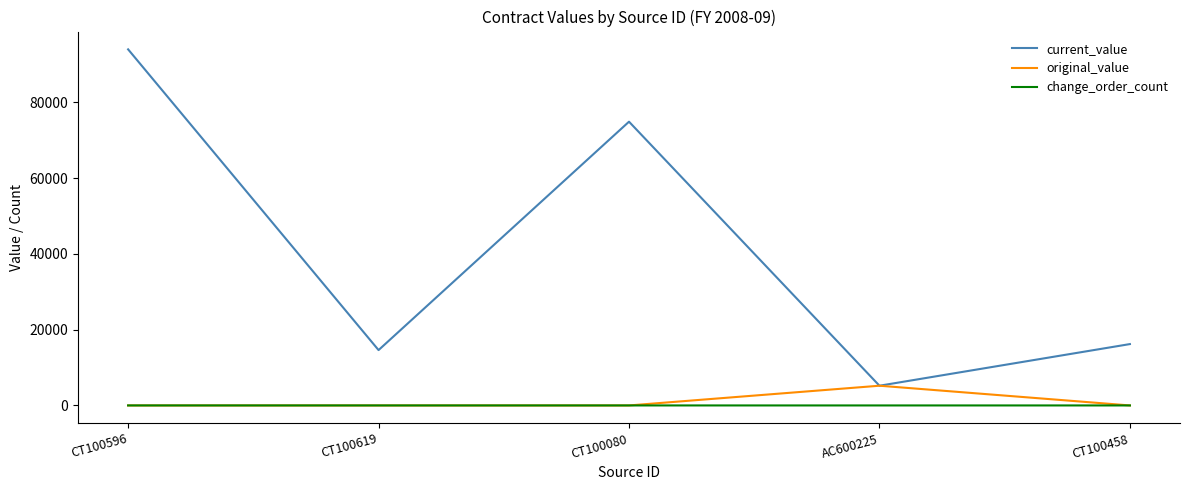

How many times do change_order_count and original_value cross each other?

2